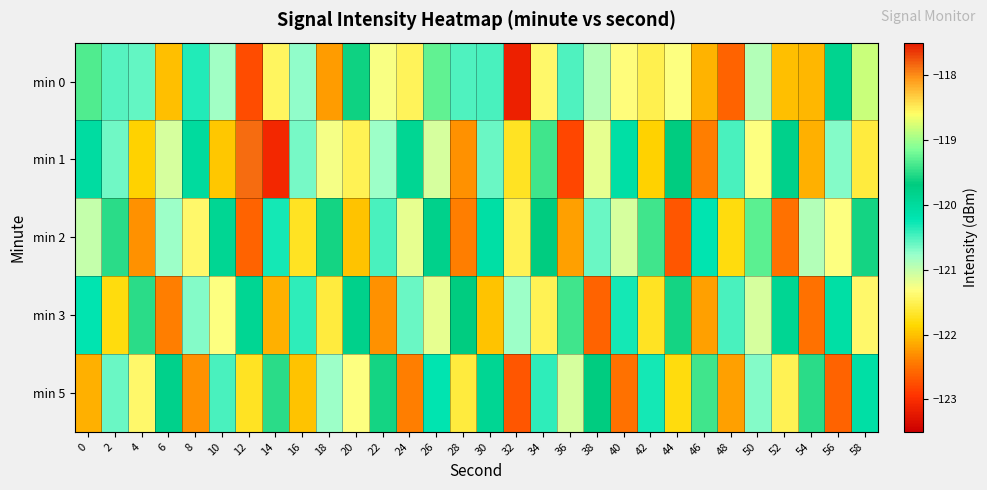

Which category has the highest value across all series?

12